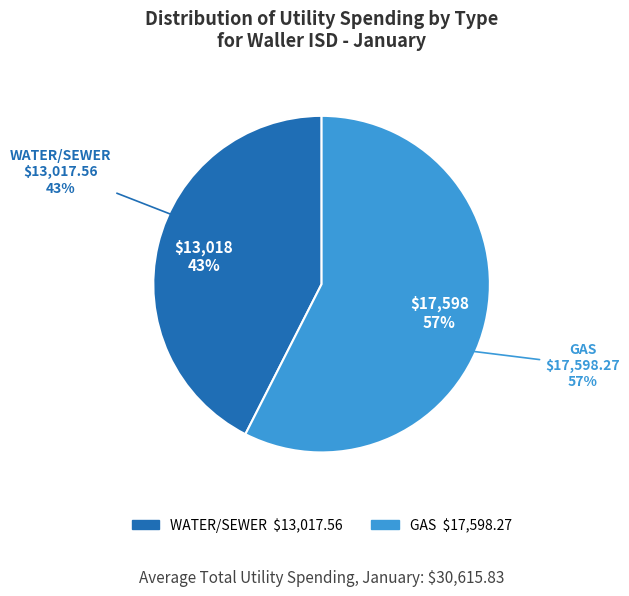

Count the number of slices in the pie.

2